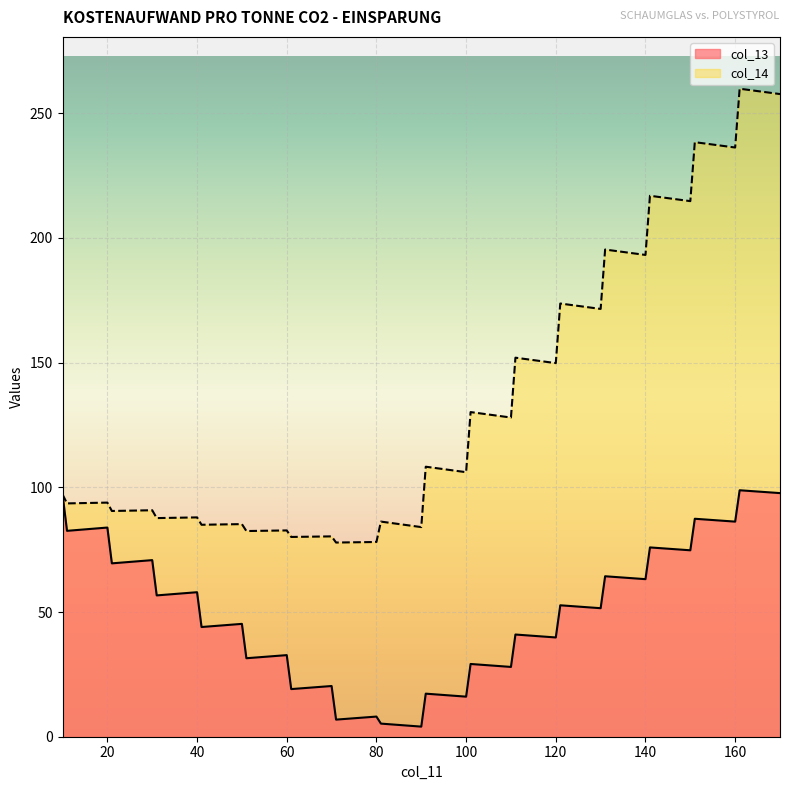

What is the total value across all series at 60?

115.4